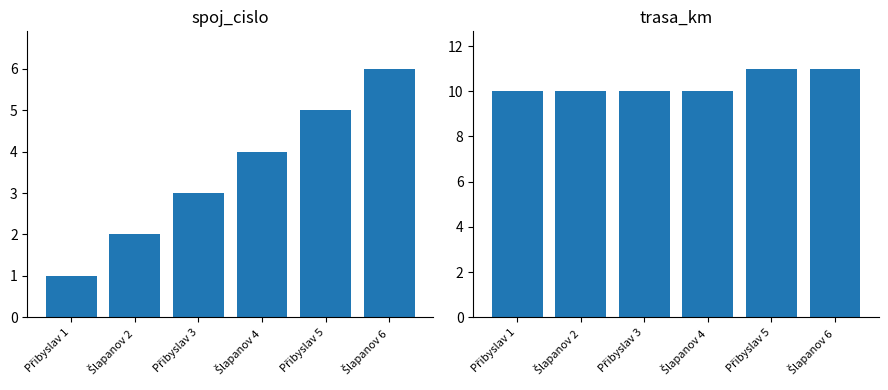

Which series has the largest total across all categories?

trasa_km